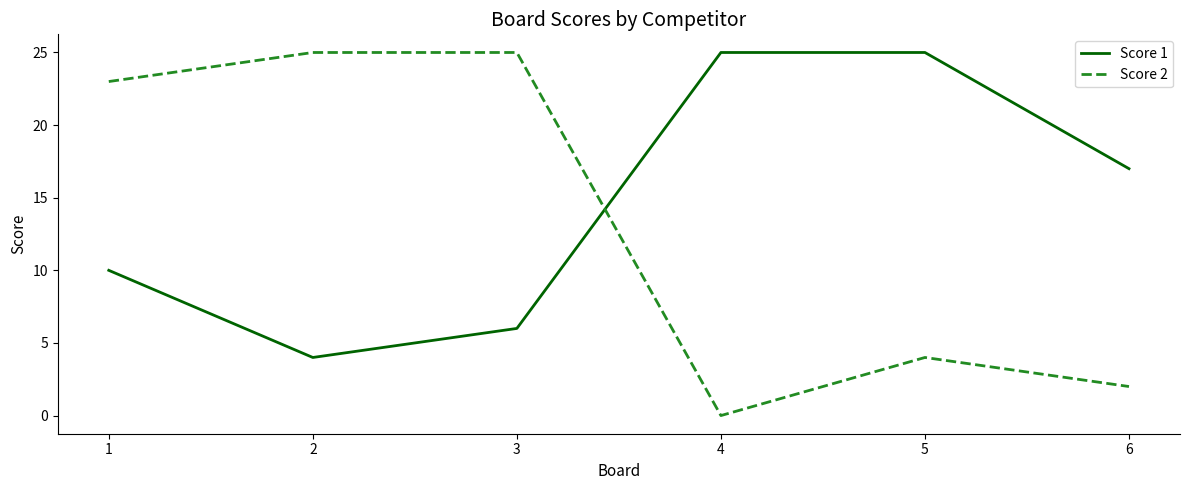

Reading left to right, list all the values displayed in this chart.

Score 1: 1=10	2=4	3=6	4=25	5=25	6=17
Score 2: 1=23	2=25	3=25	4=0	5=4	6=2